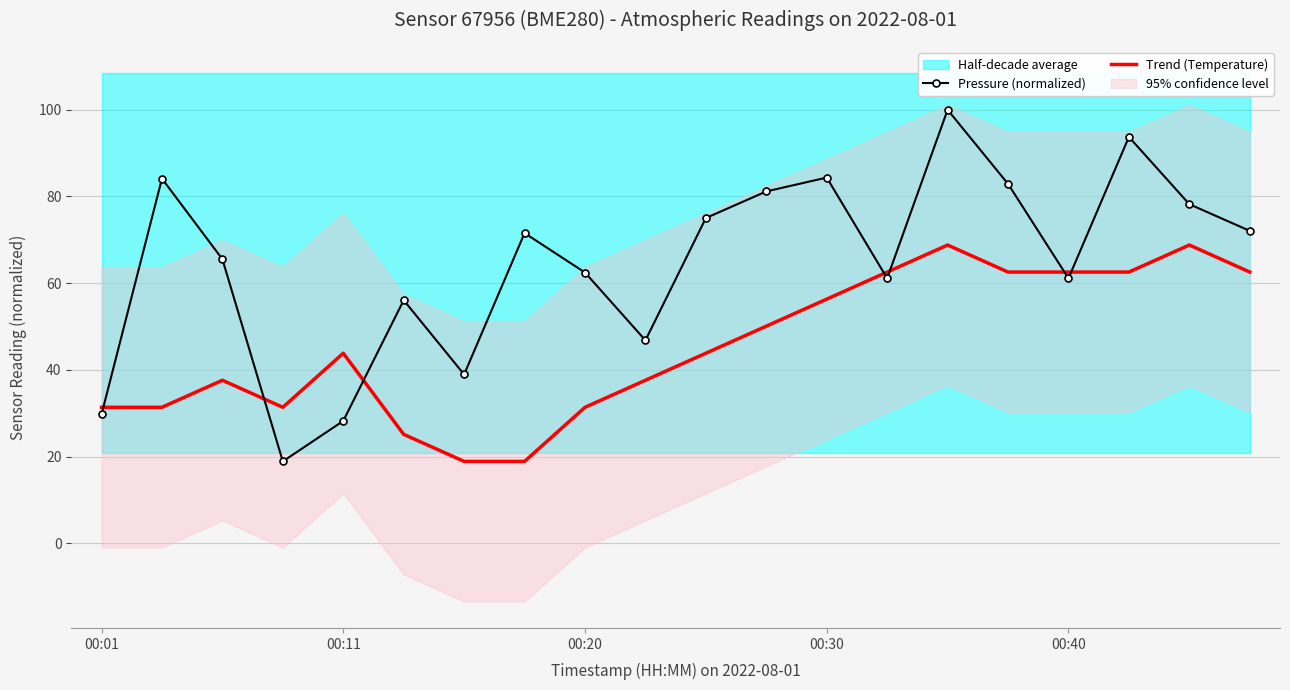

The Trend (Temperature) series shows 43.8 at 10. True or false?

True